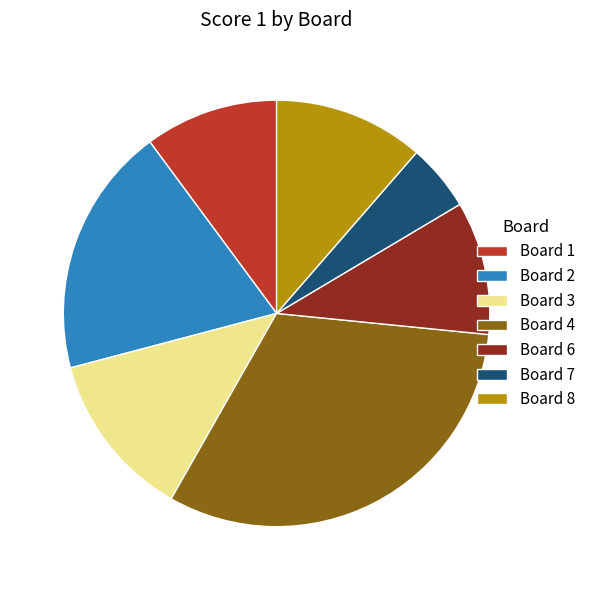

How many segments does this pie chart have?

7